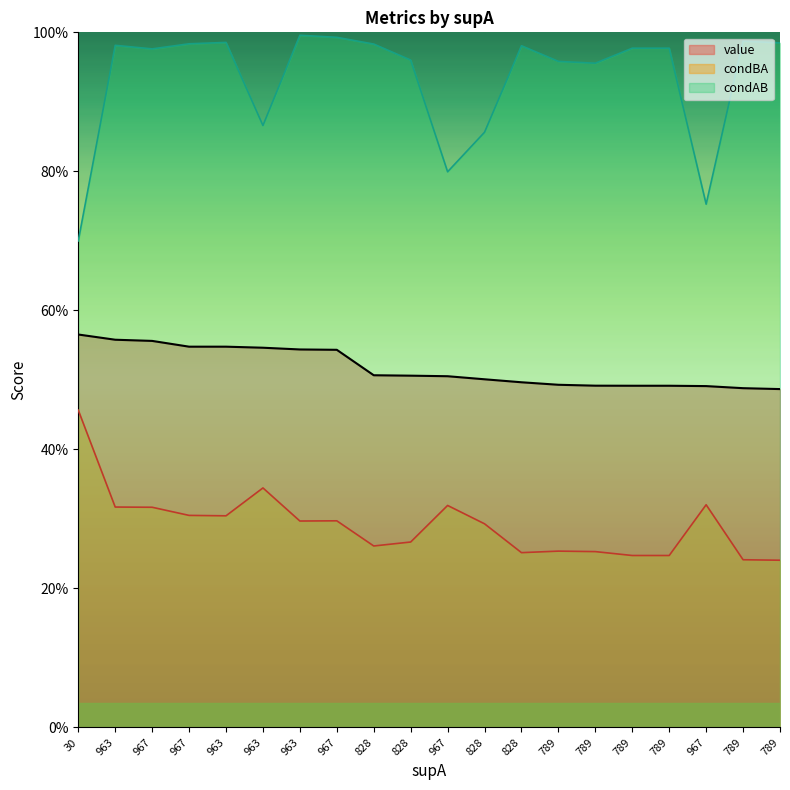

How many interior local peaks does the condBA series have?

5